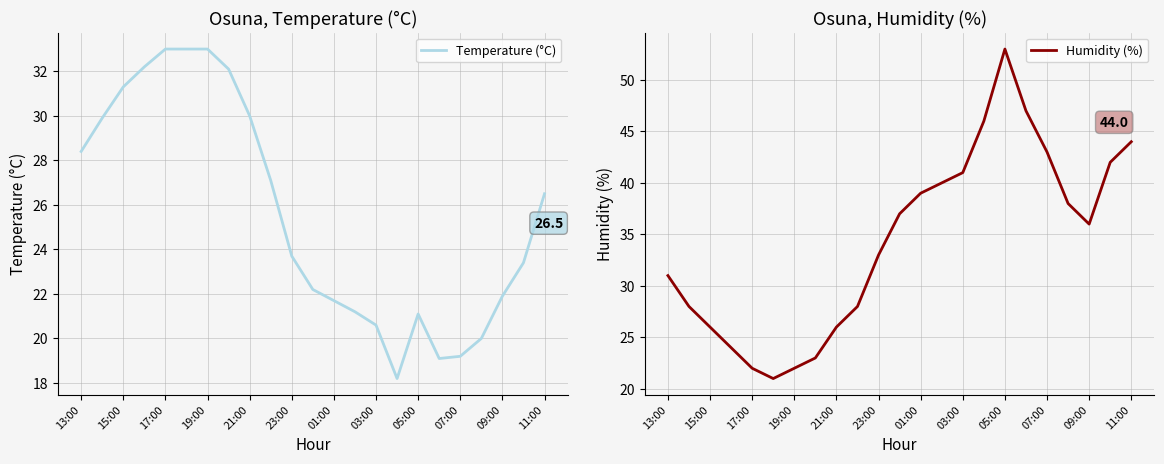

What is the difference between the second highest and minimum values in the Temperature (°C) series?

14.8